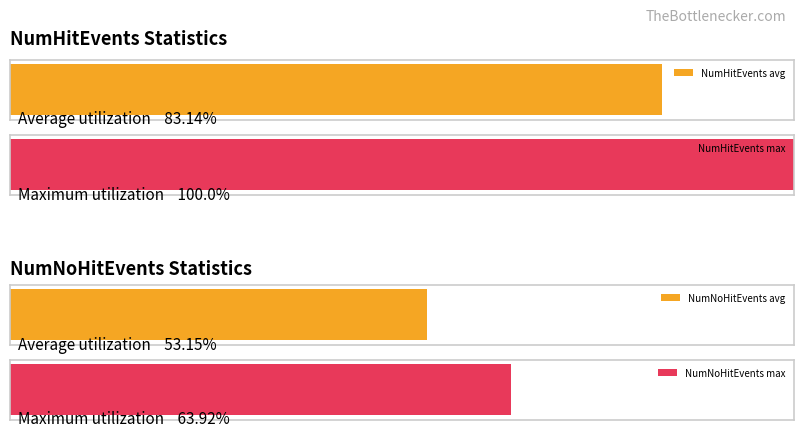

Which series has the largest total across all categories?

NumHitEvents